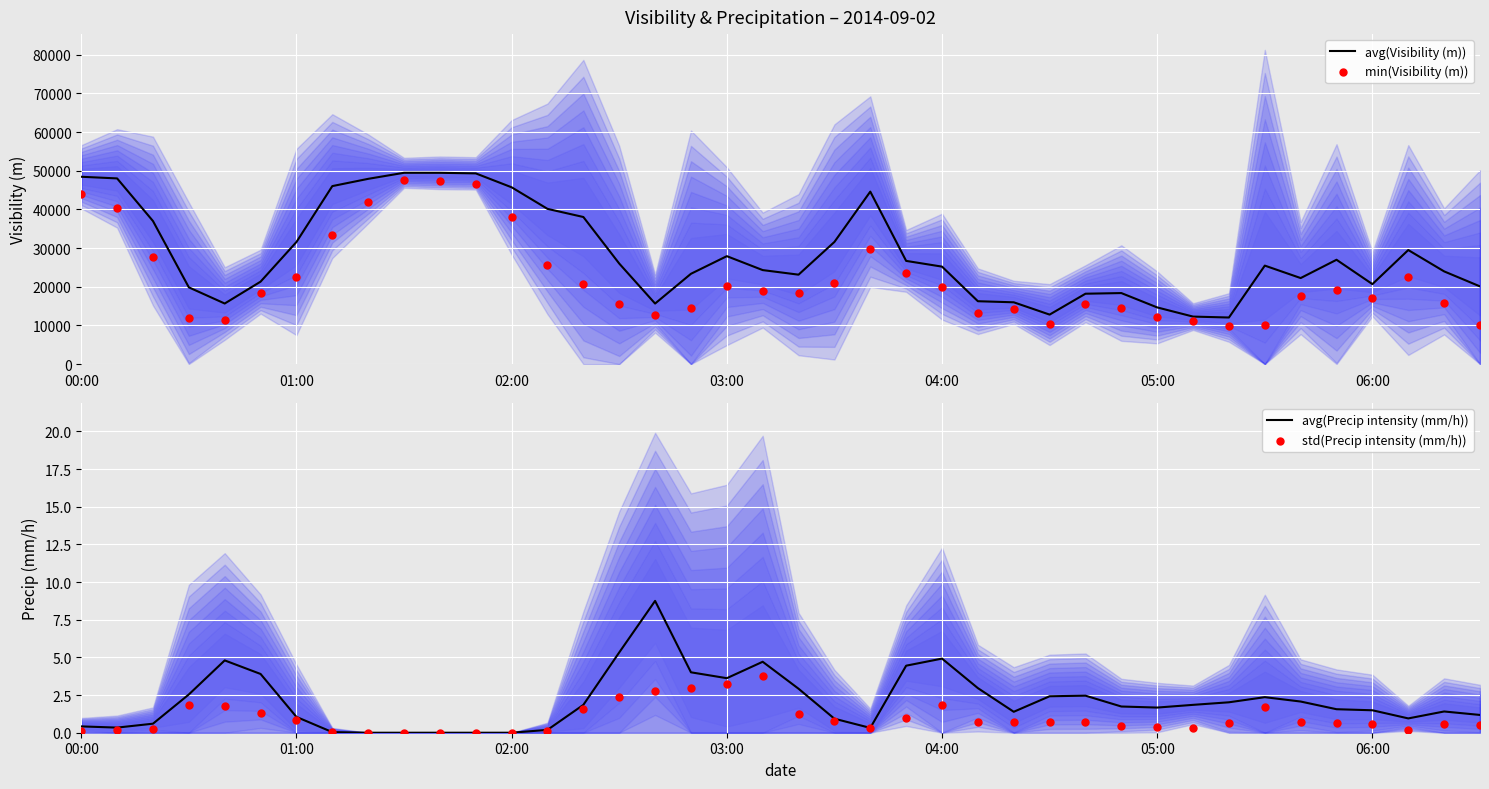

Which series reaches the minimum Y coordinate?

avg(Precip intensity (mm/h))